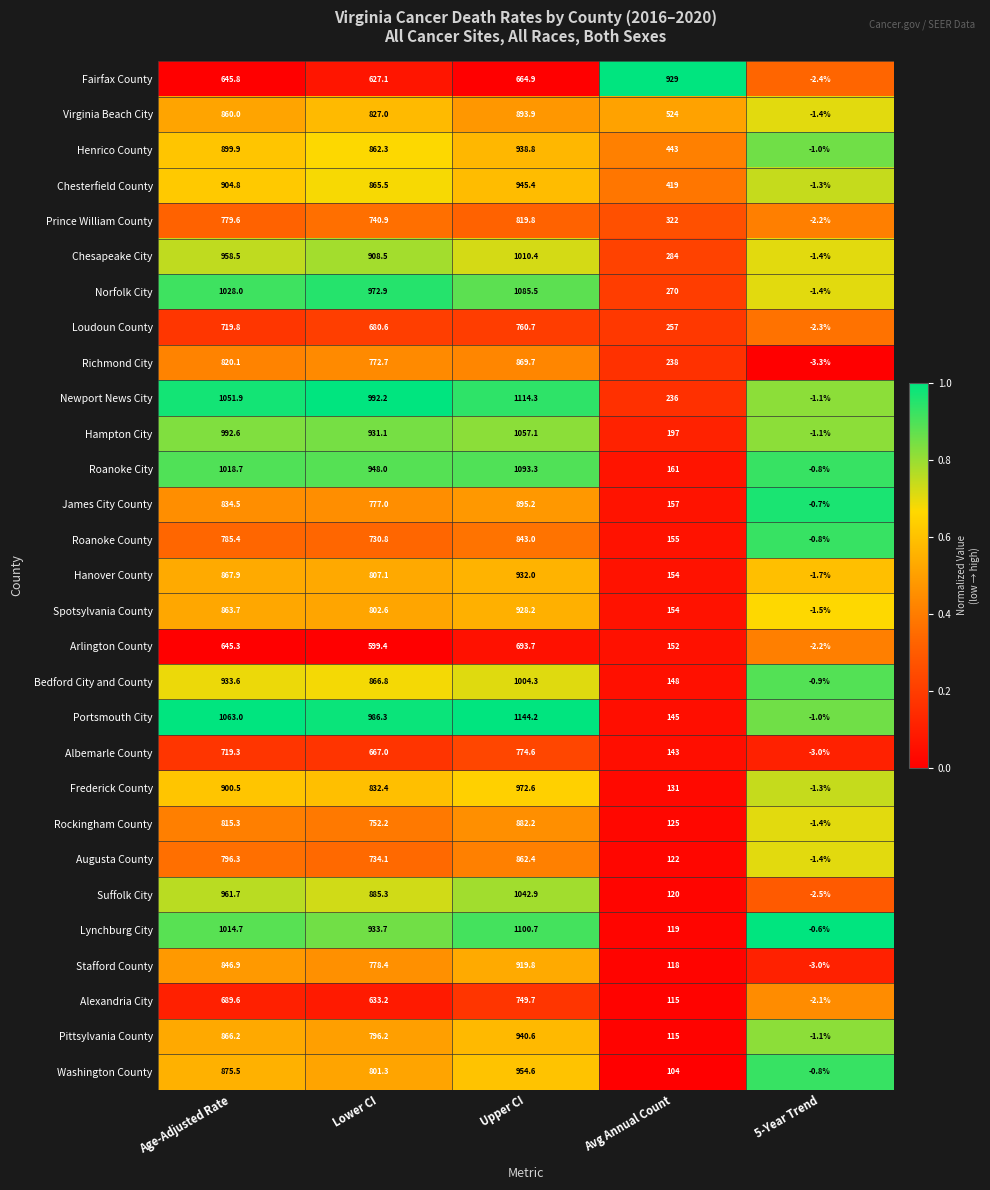

Which series changed the most between Age-Adjusted Rate and Avg Annual Count?

Portsmouth City